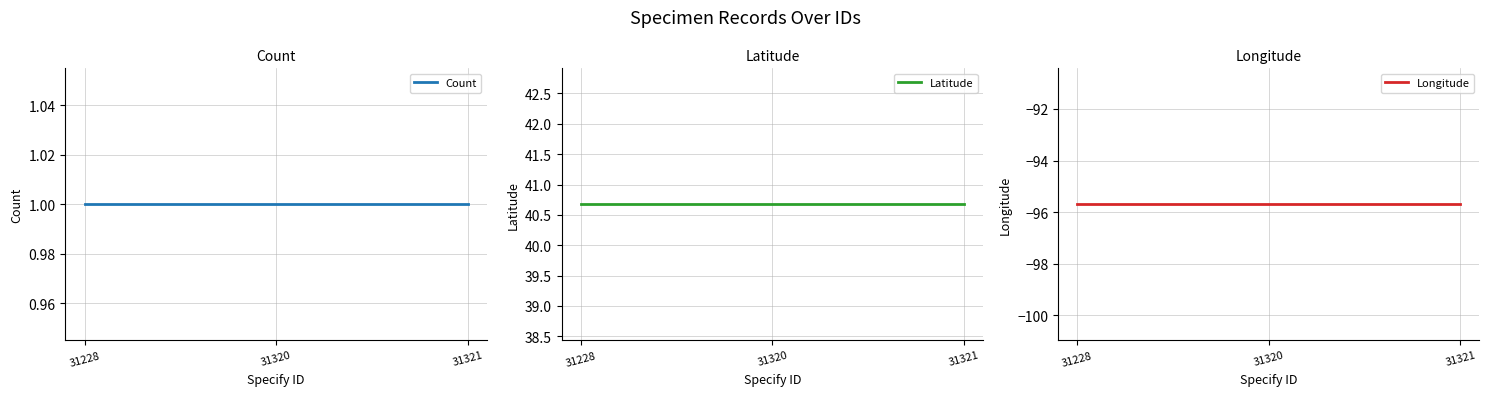

Which series changed the most between 31228 and 31321?

Count